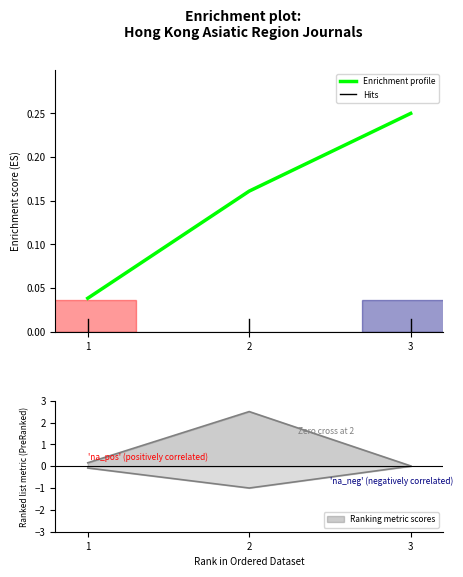

What is the greatest value displayed?

0.2